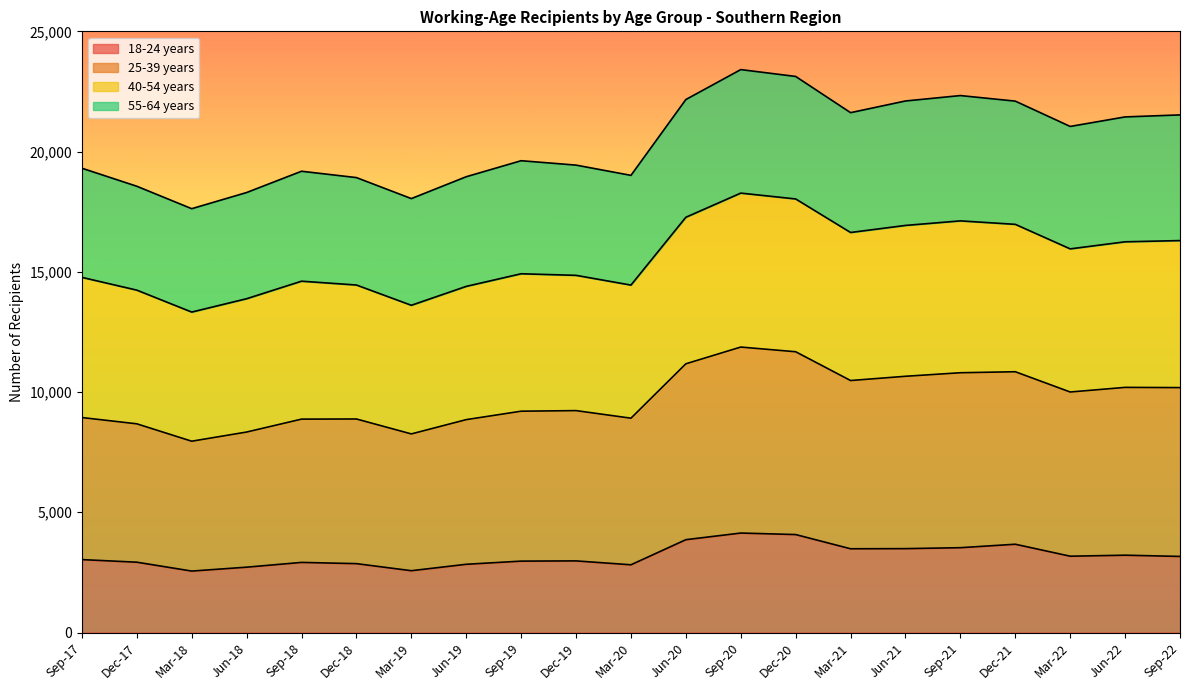

True or false: 25-39 years and 18-24 years intersect in this chart.

False